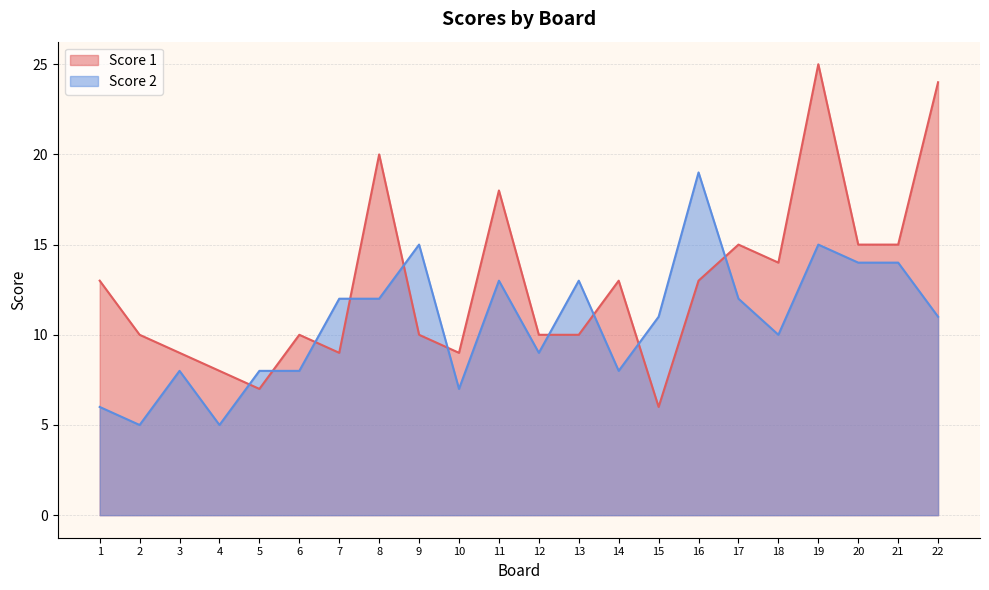

After their last crossing, which series has the higher values: Score 2 or Score 1?

Score 1